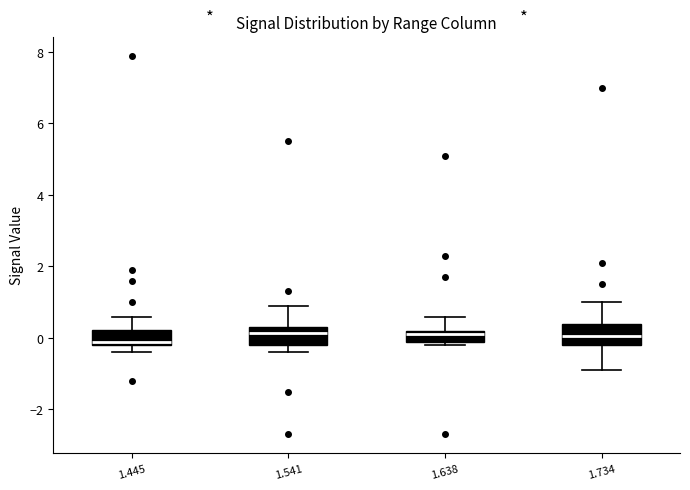

Reading left to right, read every box against the y-axis: the position of its median line, the range the box covers, and the ends of its whiskers. The values are not printed on the chart, so give them approximately, as read against the axis.

1.445: median 0.0, box -0.2 to 0.2, whiskers -0.4 to 0.6
1.541: median 0.2, box -0.2 to 0.4, whiskers -0.4 to 1.0
1.638: median 0.2 (just below the box's upper edge), box 0.0 to 0.2, whiskers -0.2 to 0.6
1.734: median 0.0, box -0.2 to 0.4, whiskers -0.8 to 1.0